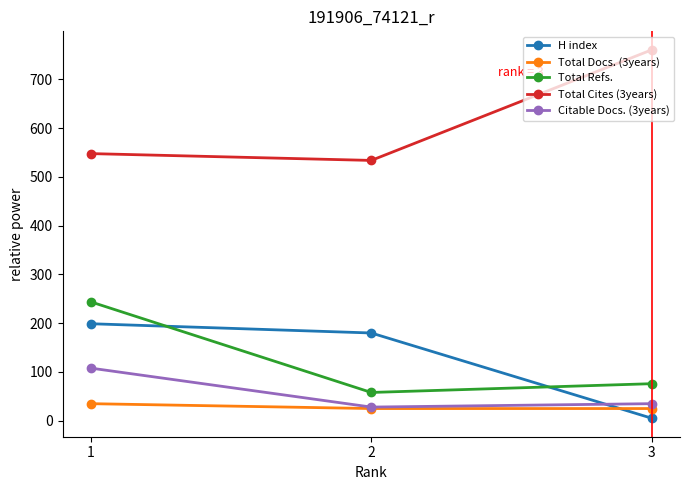

What is the difference between the maximum and second lowest values in the Total Docs. (3years) series?

10